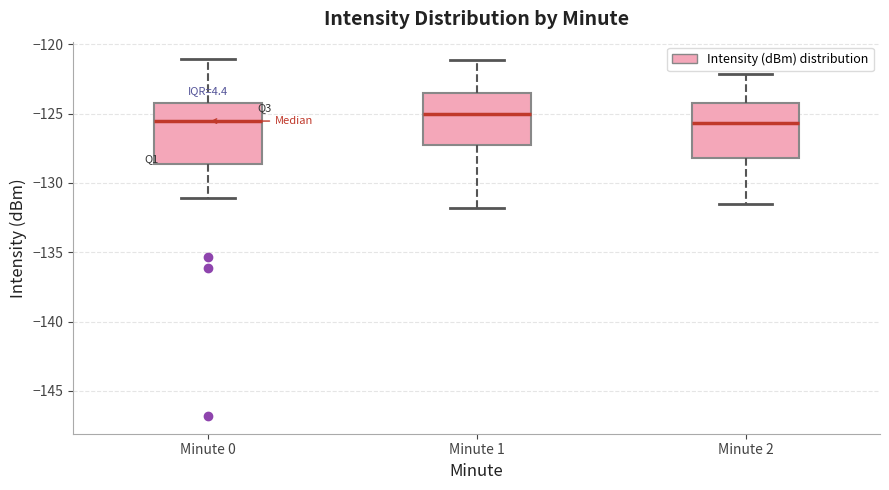

Reading left to right, transcribe this box plot: for each box, give where its median line is, the range the box spans, and where its two whiskers end, as read against the y-axis. The values are not printed on the chart, so give them approximately, as read against the axis.

Minute 0: median -125.5, box -128.5 to -124.0, whiskers -131.0 to -121.0
Minute 1: median -125.0, box -127.0 to -123.5, whiskers -132.0 to -121.0
Minute 2: median -125.5, box -128.0 to -124.0, whiskers -131.5 to -122.0